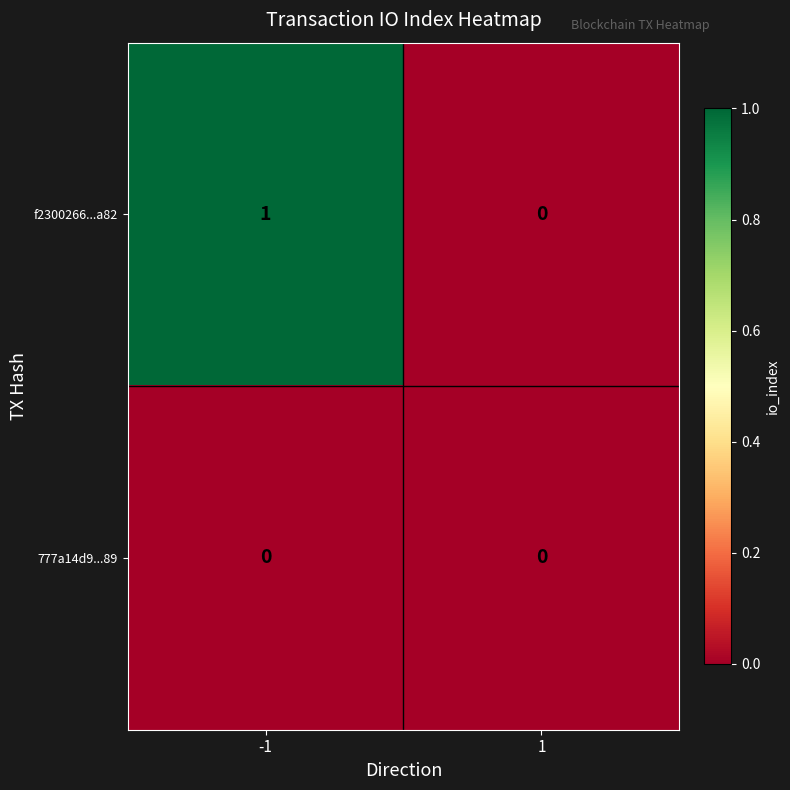

Is the value of 777a14d9...89 at 1 greater than the value of f2300266...a82 at -1?

No